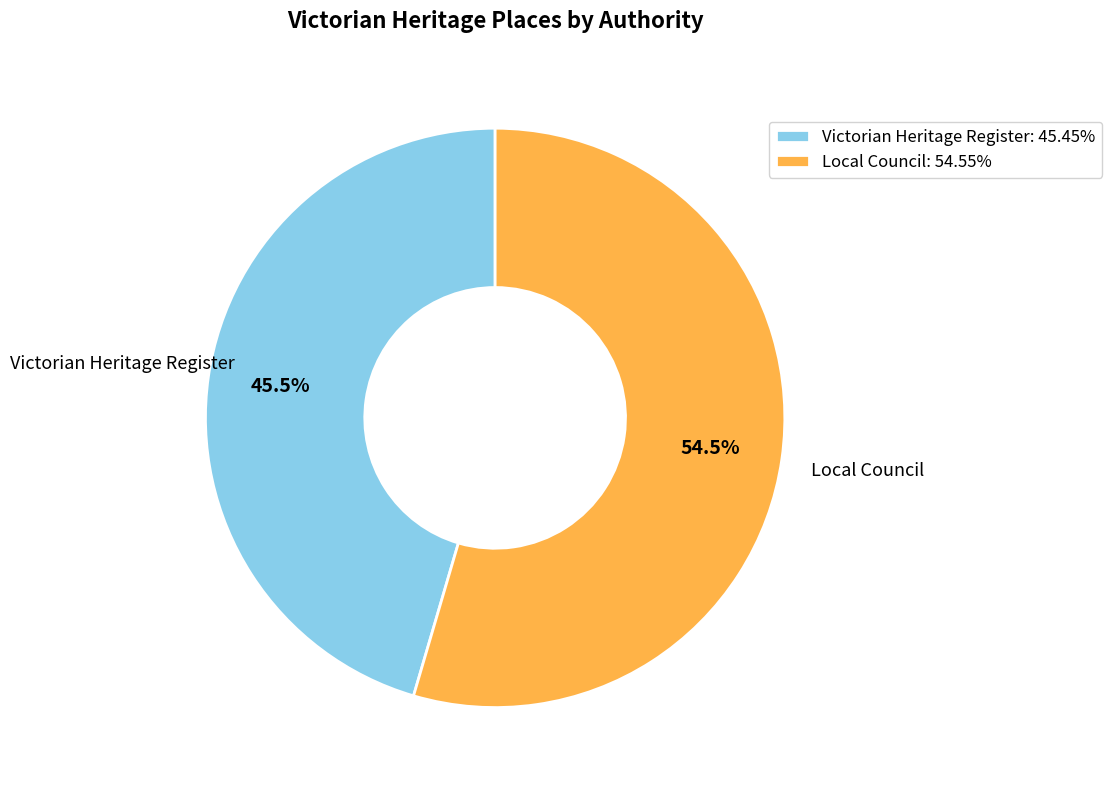

What portion of the pie excludes Victorian Heritage Register: 45.45%?

54.5%